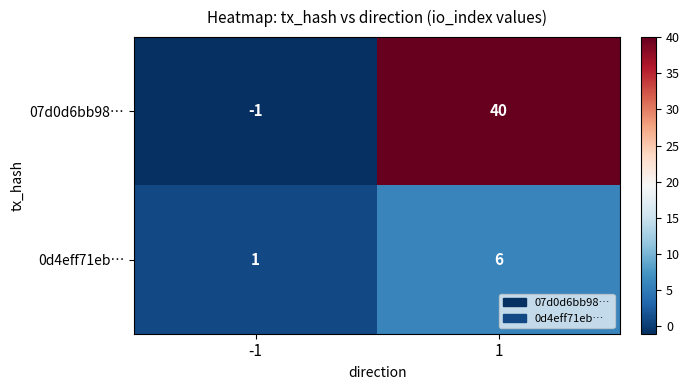

What is the maximum value for 0d4eff71eb…?

6